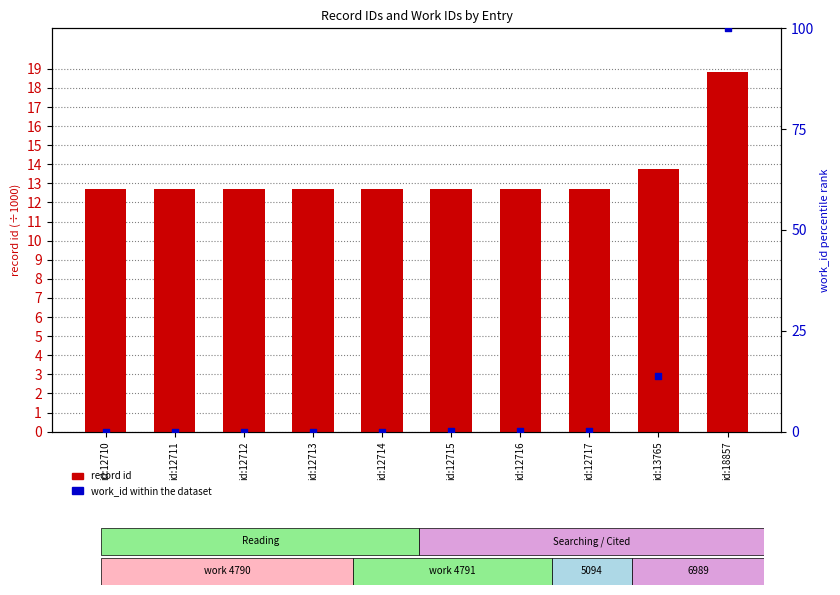

At which category is the sum across all series the highest?

id:18857